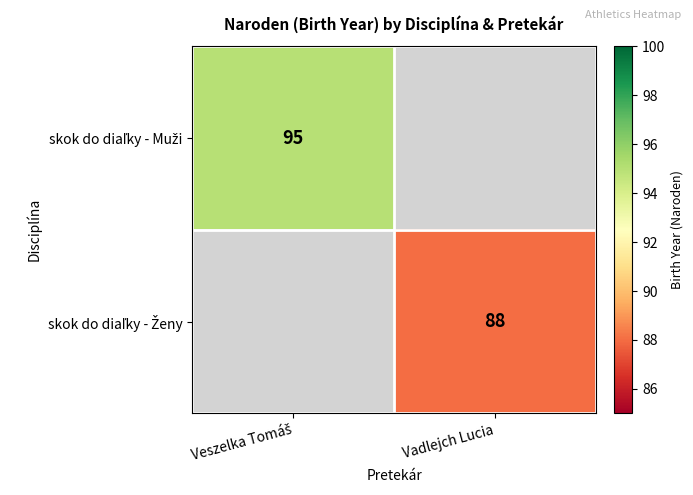

Between Vadlejch Lucia and Veszelka Tomáš, which is larger?

Veszelka Tomáš